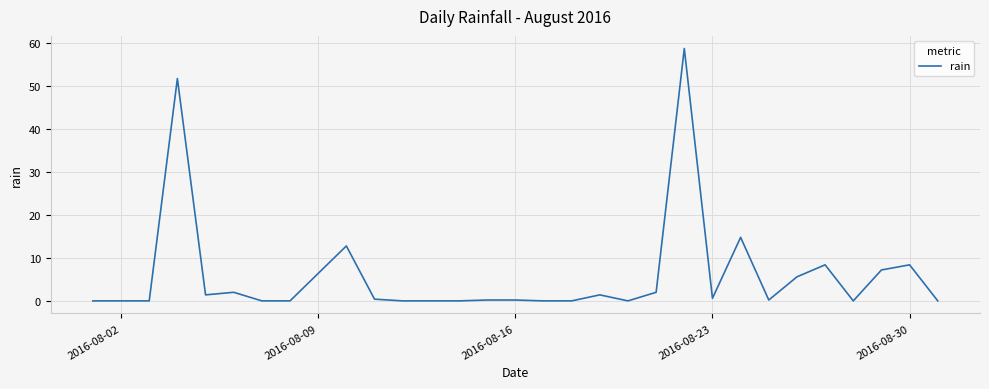

Does the chart display data point markers on the line(s)?

No